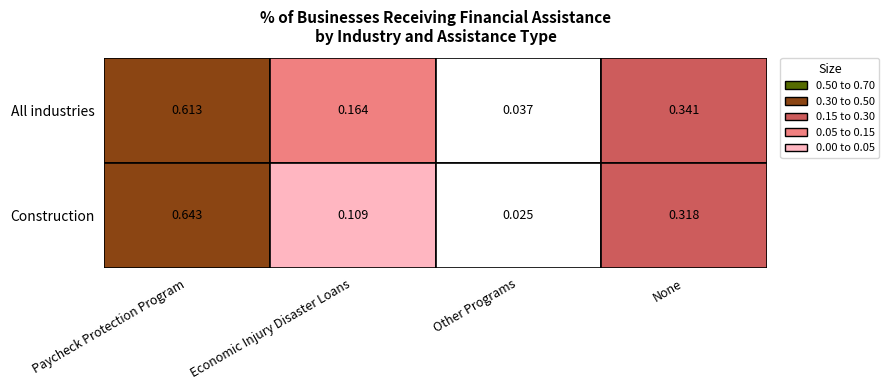

Reading right to left, transcribe all the data shown in this chart.

All industries: 0.3	0.0	0.2	0.6
Construction: 0.3	0.0	0.1	0.6